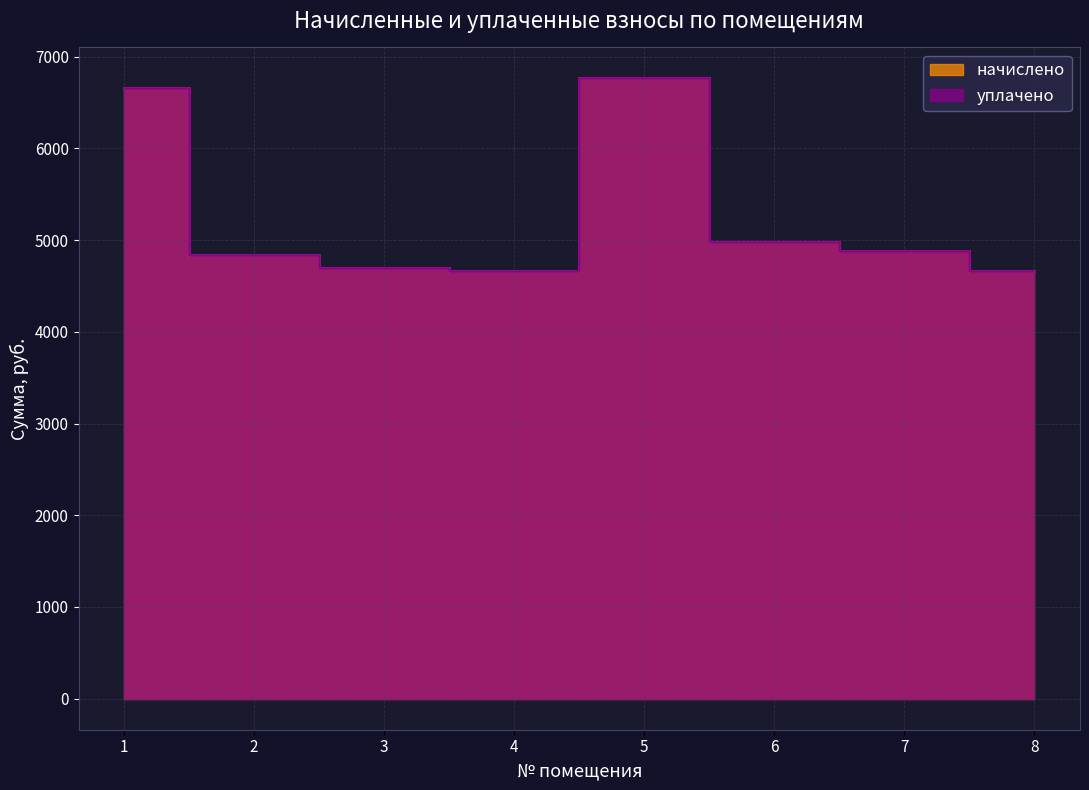

What are all the series names shown in the legend?

начислено, уплачено